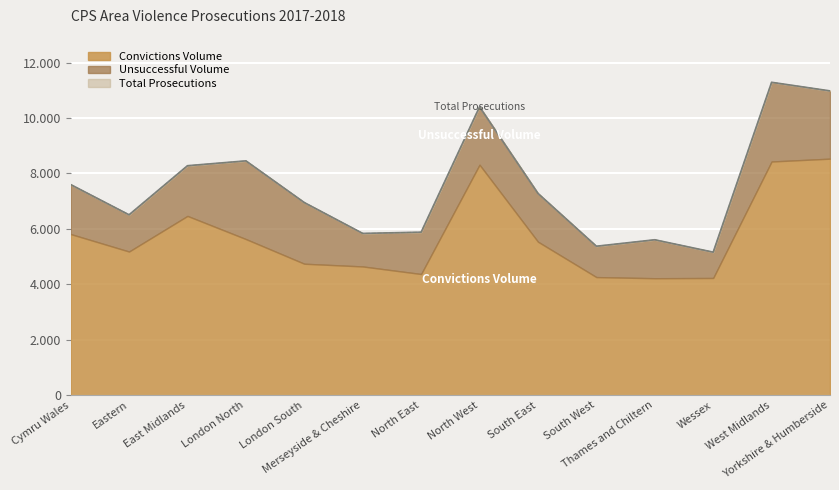

Count the number of categories in the chart.

14